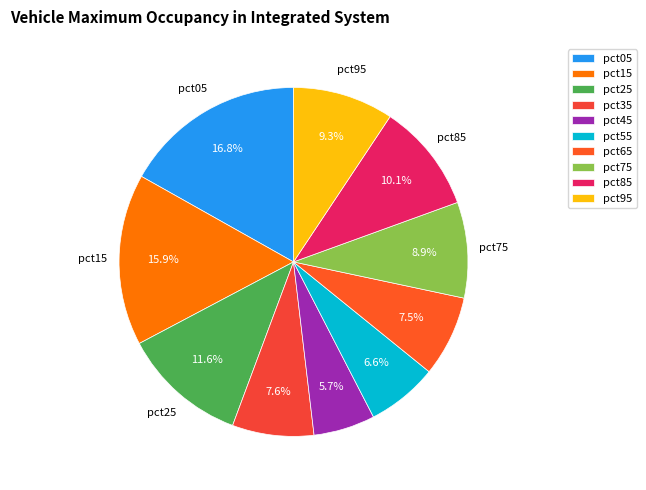

To the nearest percent, what is the difference between the largest and smallest slice percentages?

11%